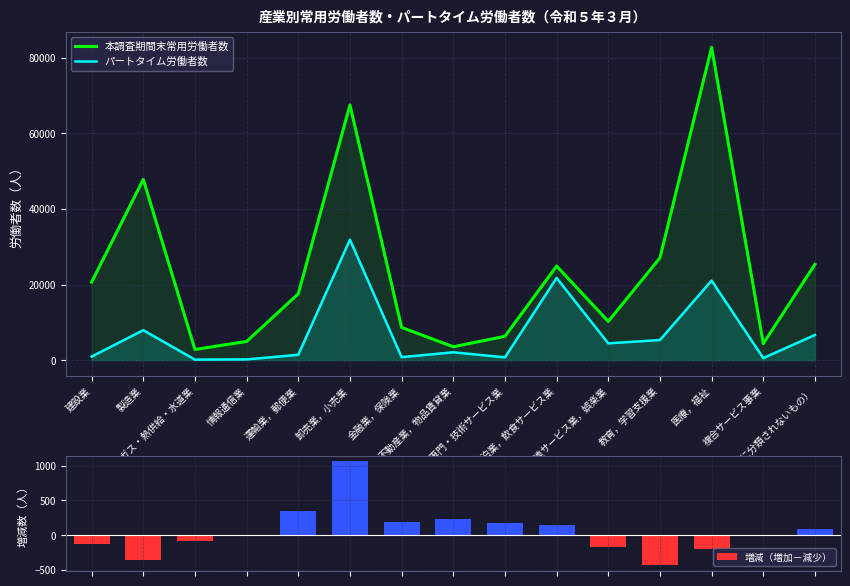

What is the total value across all series at 電気・ガス・熱供給・水道業?

2851